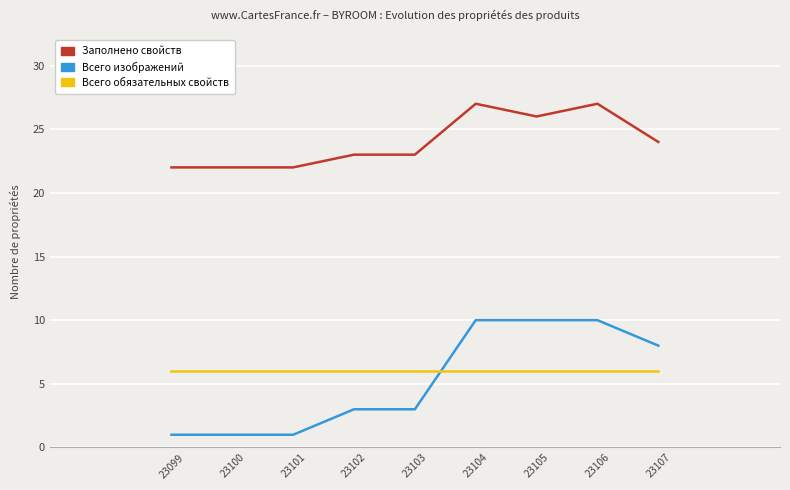

True or false: Заполнено свойств and Всего обязательных свойств cross at least once.

False